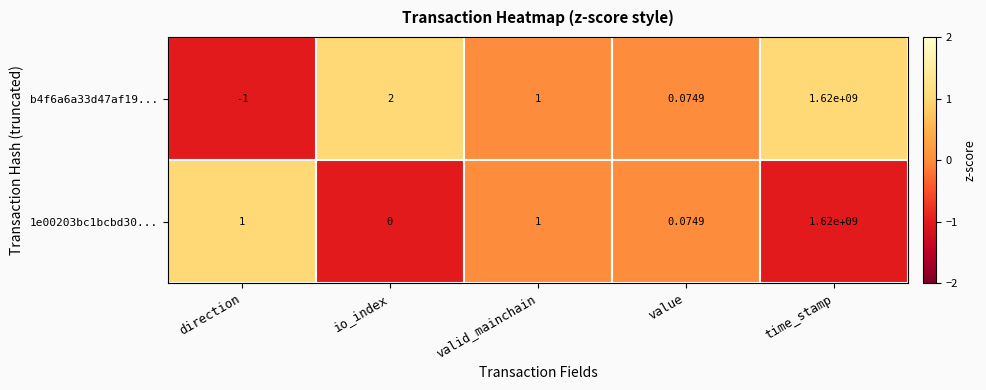

How many data points in b4f6a6a33d47af19... are less than 1?

2